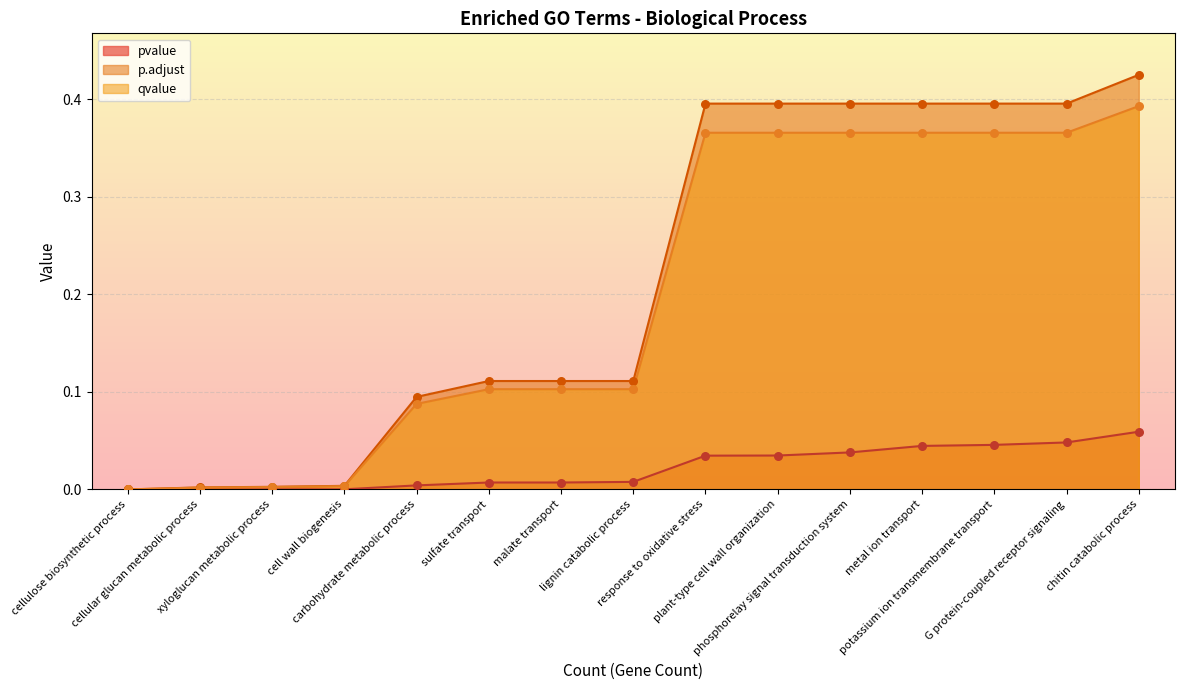

What is the total value across all series at G protein-coupled receptor signaling?

0.8